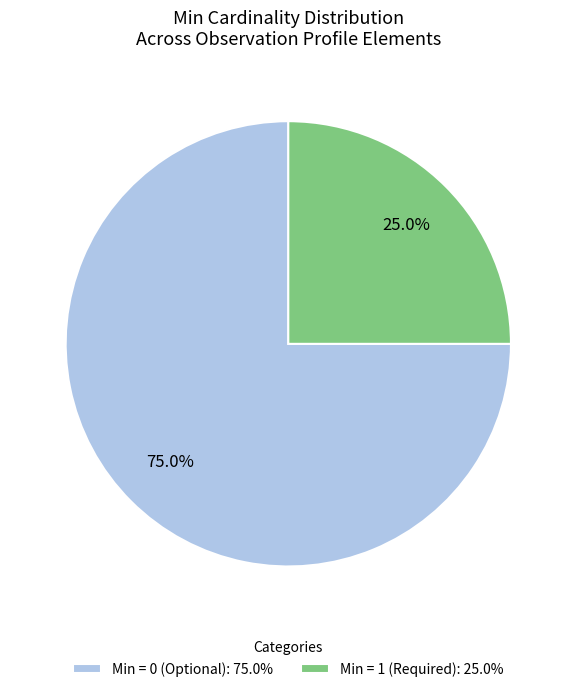

What is the ratio of the value at Min = 0 (Optional): 75.0% to the value at Min = 1 (Required): 25.0%?

3.0